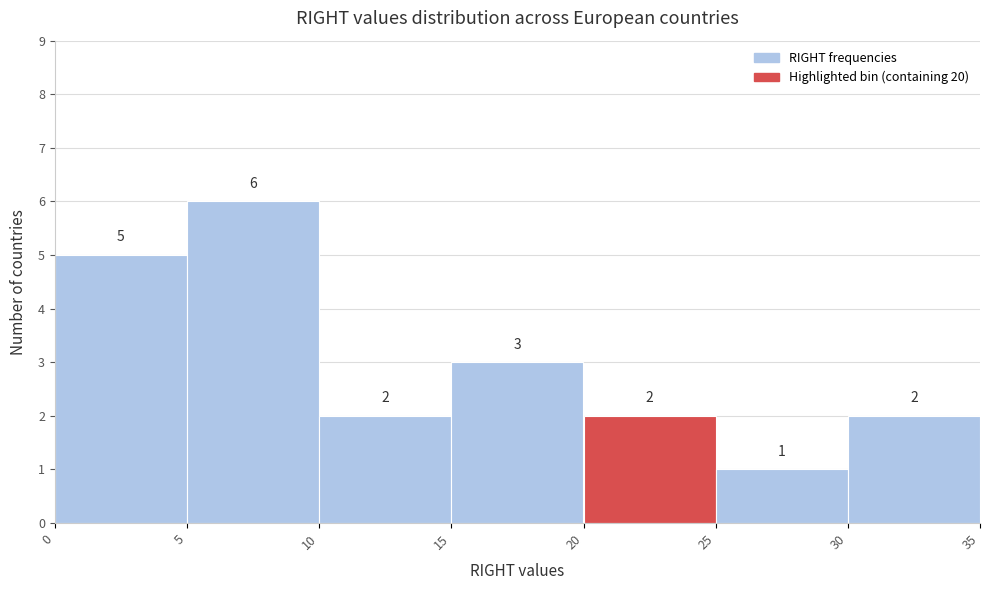

What is the height of the bar covering 25 to 30 on the x-axis?

1